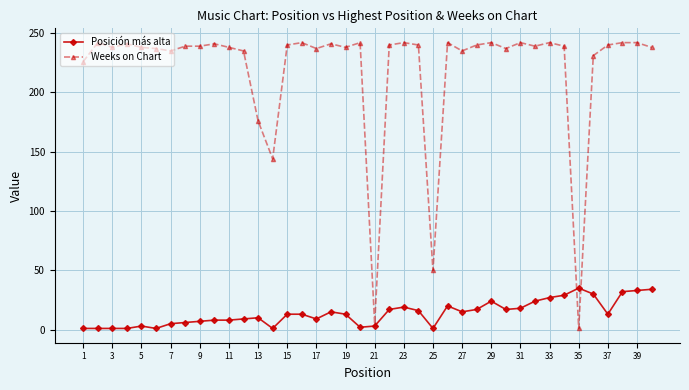

Which series has the widest spread of values?

Weeks on Chart